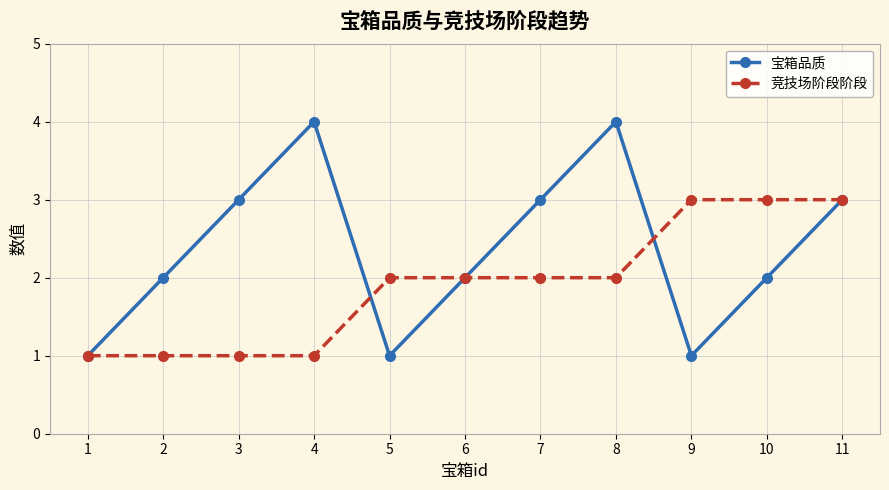

At 9, list the series in order from largest to smallest.

竞技场阶段阶段, 宝箱品质